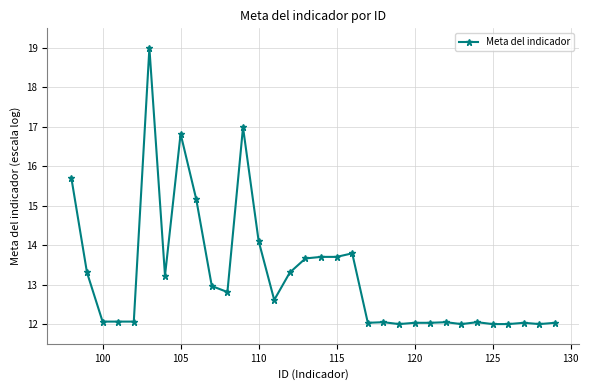

True or false: the data has more than 0 interior local peaks.

True